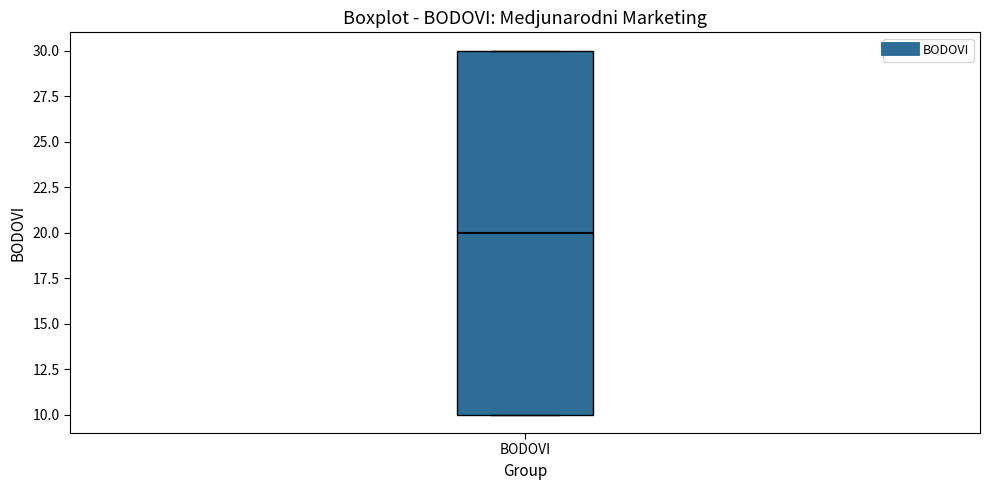

Where is the upper edge of the box for BODOVI on the y-axis? The values are not printed on the chart, so give them approximately, as read against the axis.

30